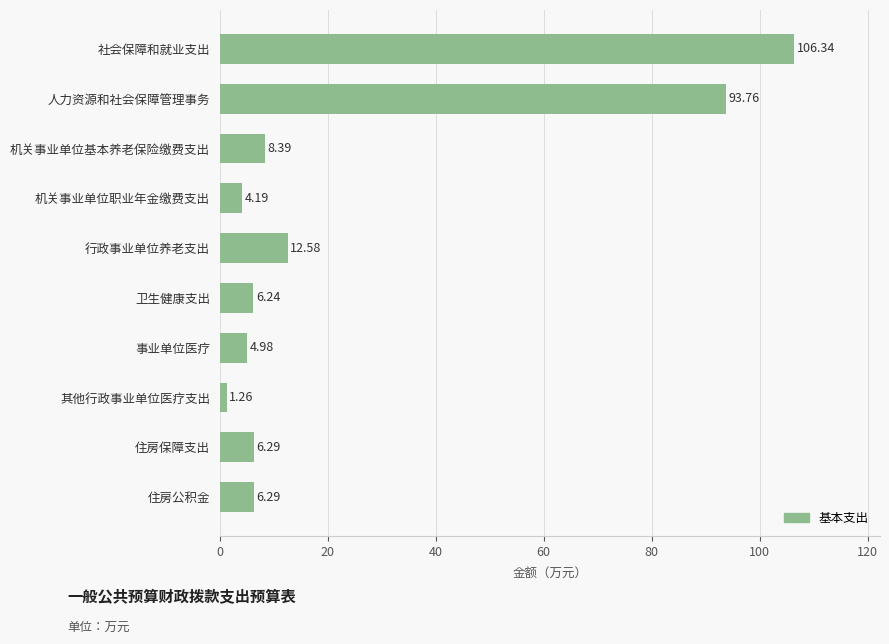

What is the change in value from 机关事业单位职业年金缴费支出 to 机关事业单位基本养老保险缴费支出?

+4.2